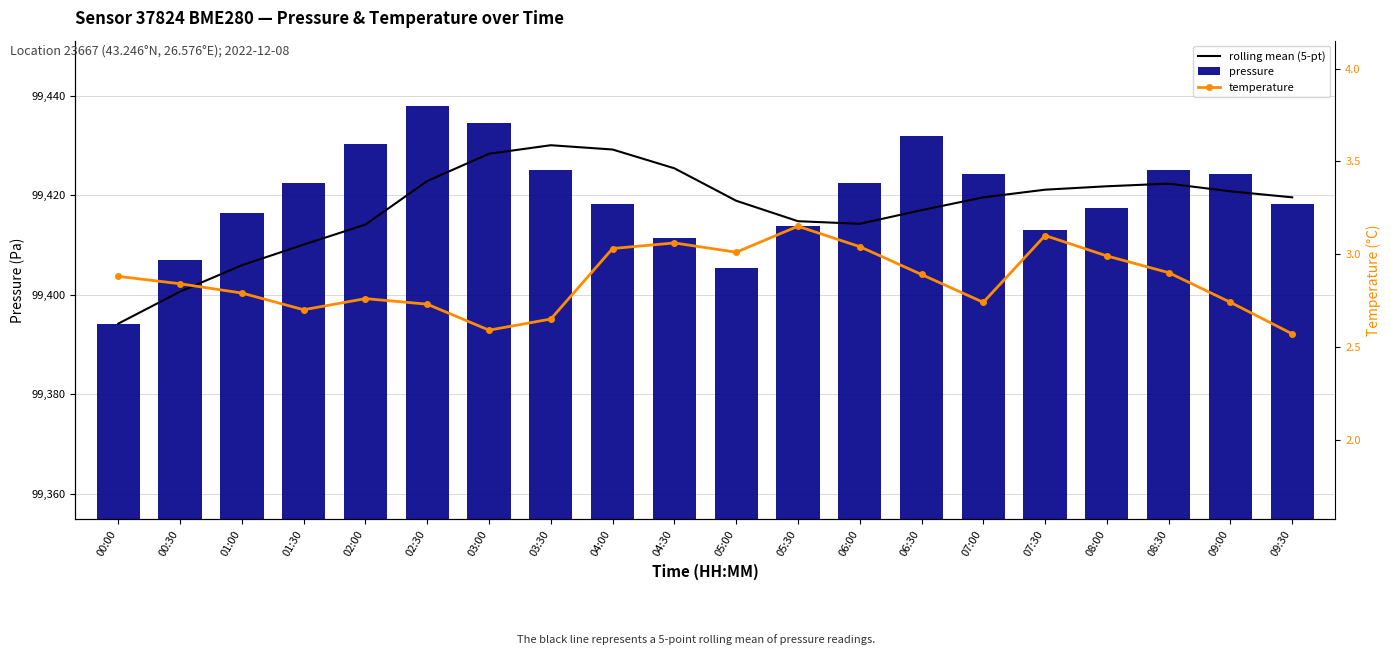

The rolling mean (5-pt) series shows 99419.6 at 09:30. True or false?

True